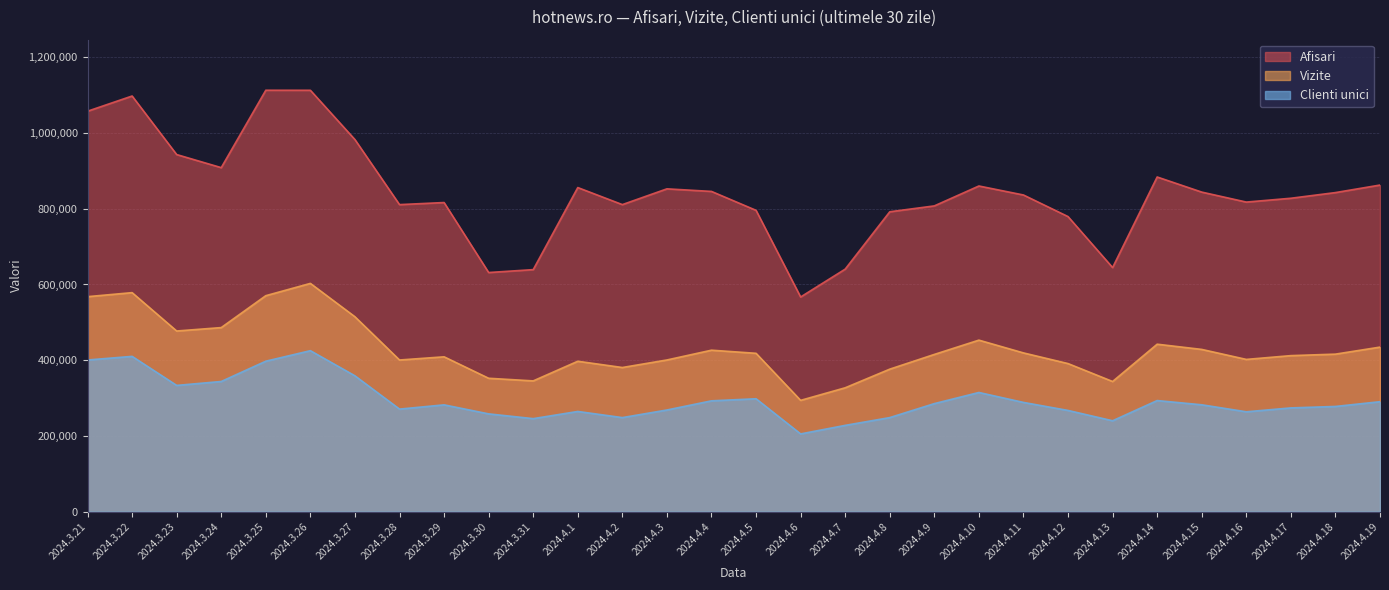

What is the difference between the second highest and second lowest values in the Clienti unici series?

182206